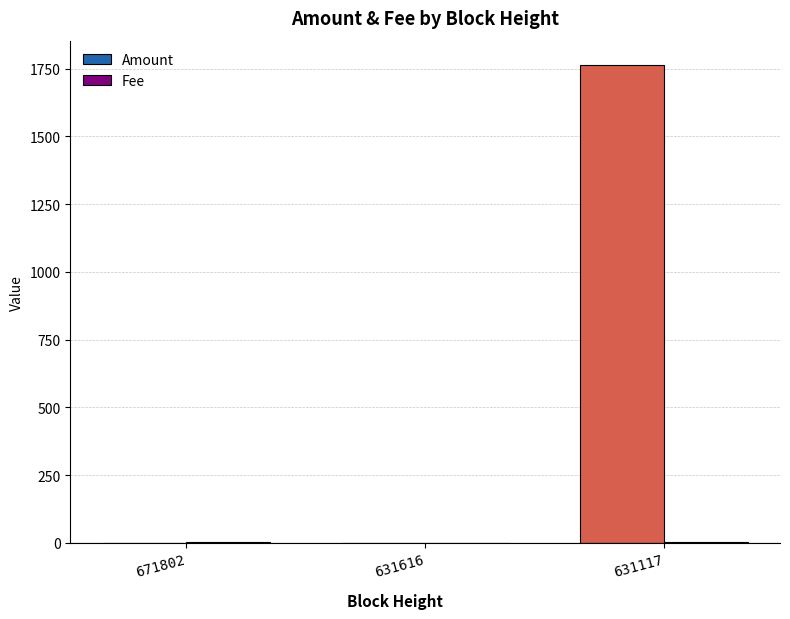

At which category is the sum across all series the highest?

631117